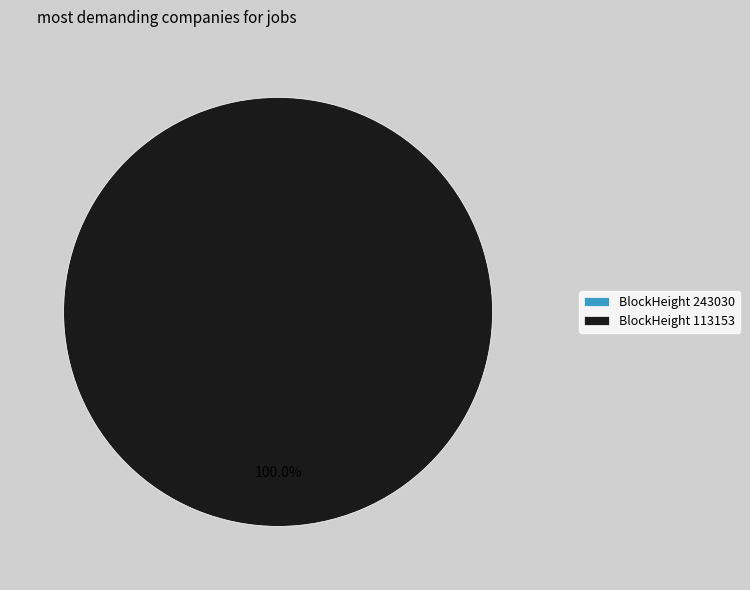

Is there a majority slice in this chart?

Yes